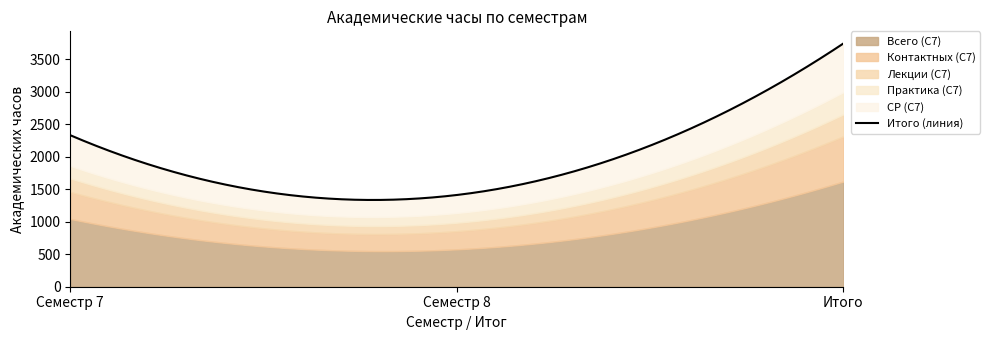

Reading right to left, what are all the values shown in this chart?

Всего (С7): Итого за курс=1620	Семестр 8=576	Семестр 7=1044
Контактных (С7): Итого за курс=696	Семестр 8=280	Семестр 7=416
Лекции (С7): Итого за курс=338	Семестр 8=130	Семестр 7=208
Практика (С7): Итого за курс=342	Семестр 8=150	Семестр 7=192
СР (С7): Итого за курс=748	Семестр 8=276	Семестр 7=472